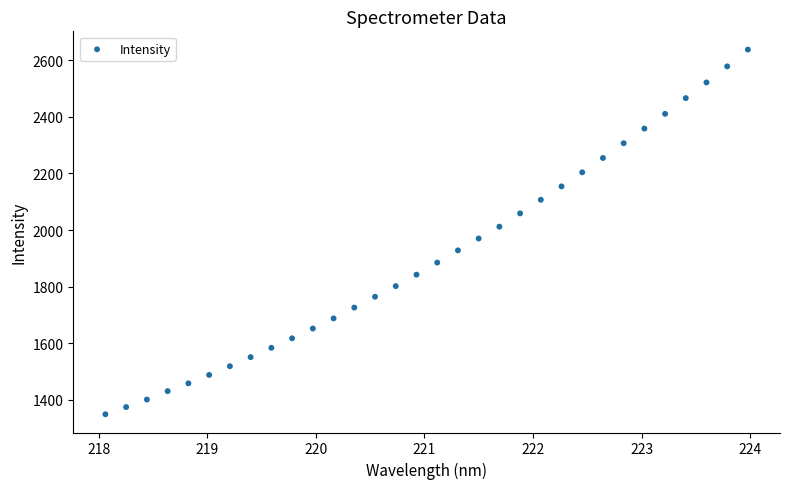

What is the range of Y values (max minus min)?

1287.5